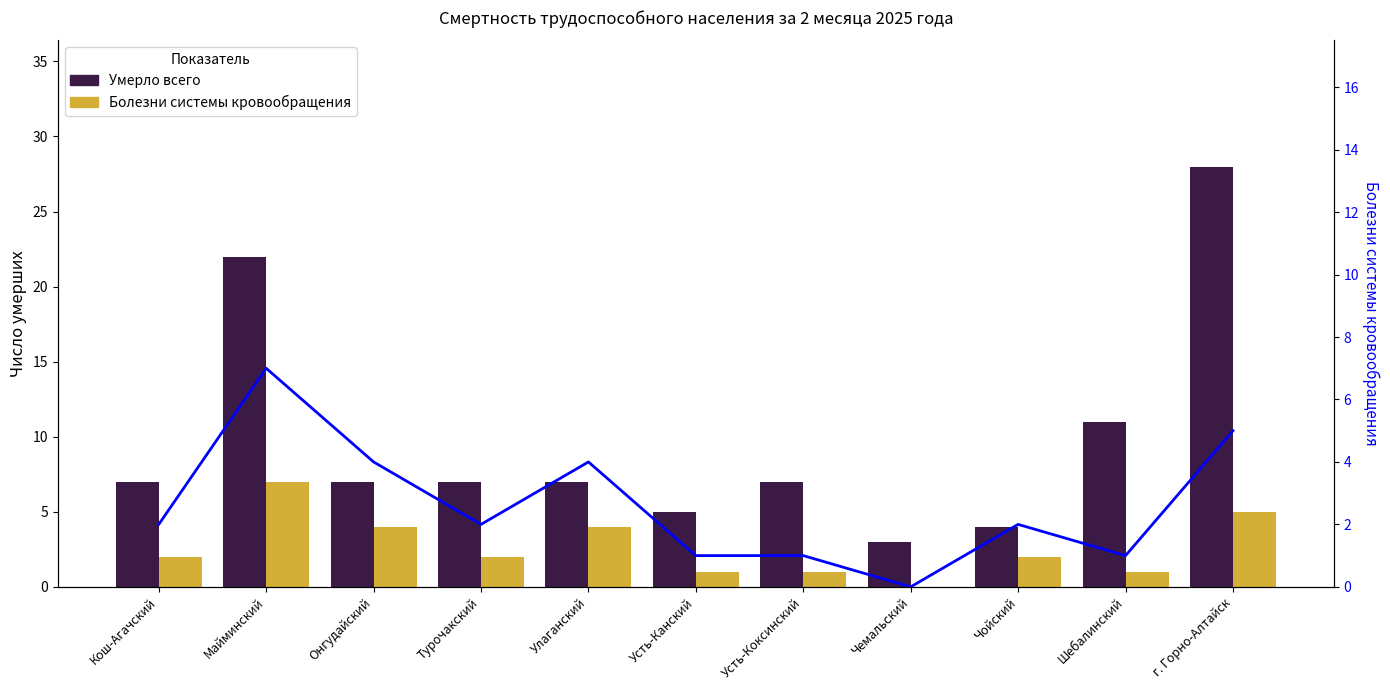

List the labels in order of Болезни кровообращения (линия) value, largest first.

Майминский, г. Горно-Алтайск, Онгудайский, Улаганский, Кош-Агачский, Турочакский, Чойский, Усть-Канский, Усть-Коксинский, Шебалинский, Чемальский